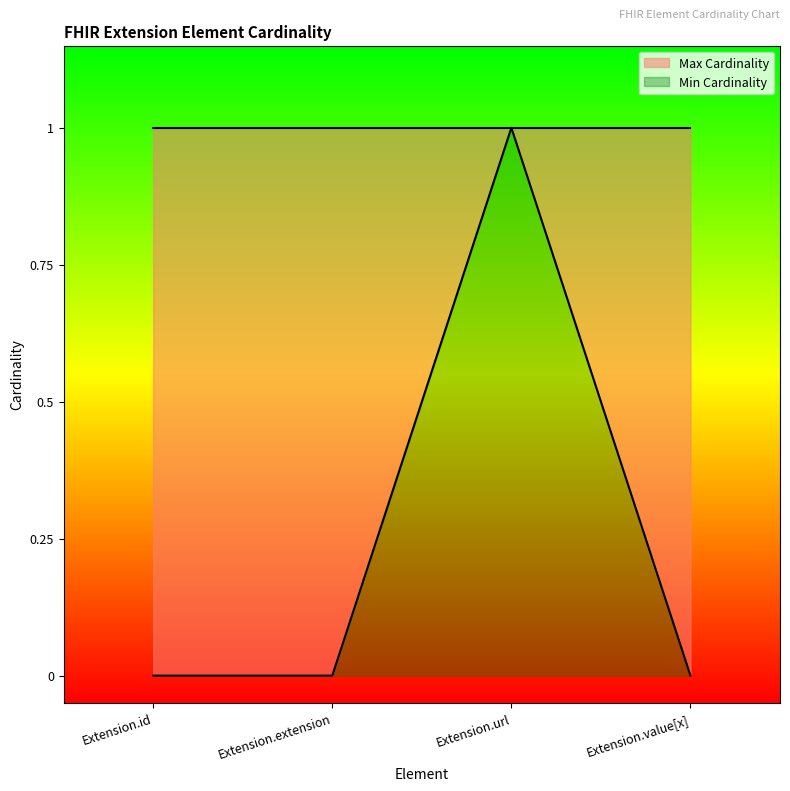

What is the sum of all values?

1